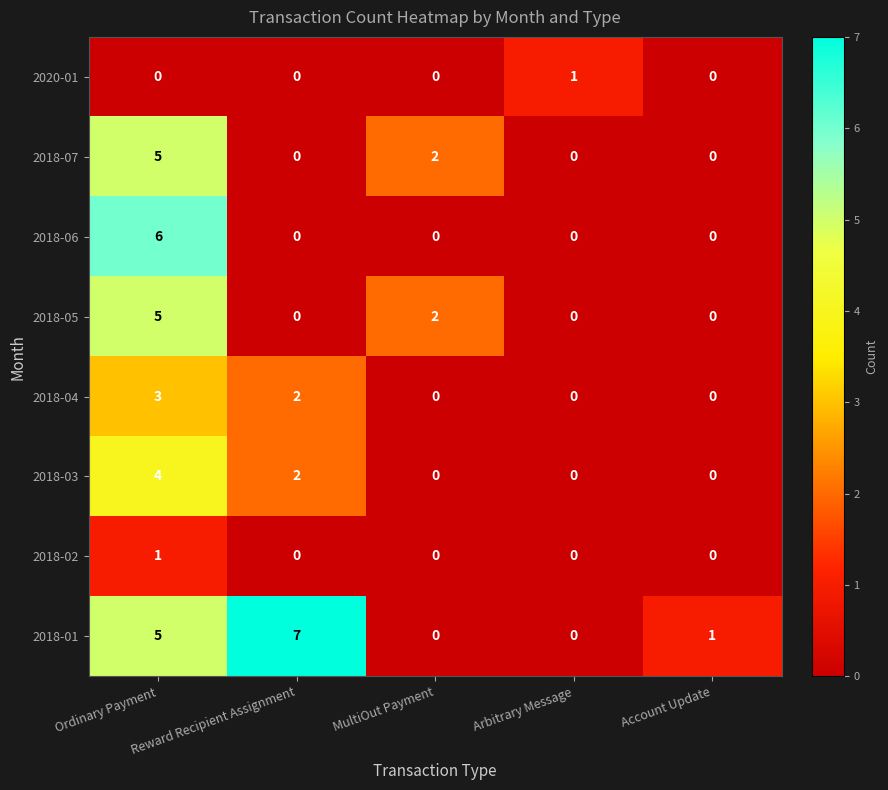

Which series has the largest range (max minus min)?

2018-01